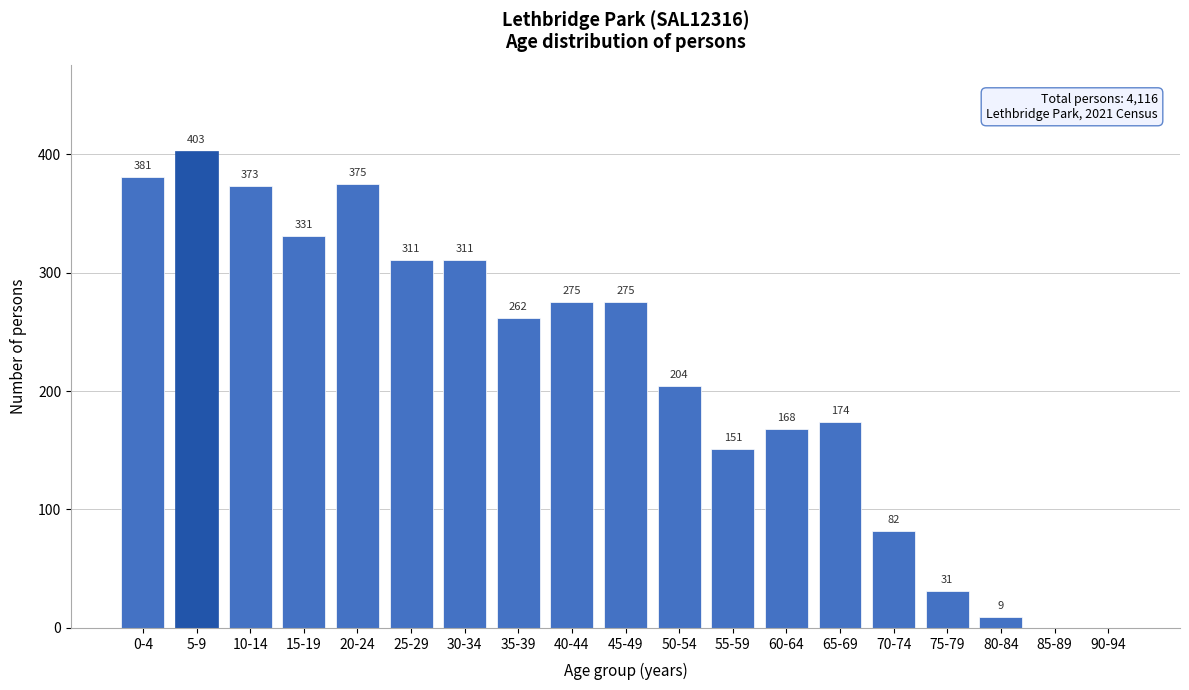

Reading right to left, list all the values displayed in this chart.

90-94=0	85-89=0	80-84=9	75-79=31	70-74=82	65-69=174	60-64=168	55-59=151	50-54=204	45-49=275	40-44=275	35-39=262	30-34=311	25-29=311	20-24=375	15-19=331	10-14=373	5-9=403	0-4=381